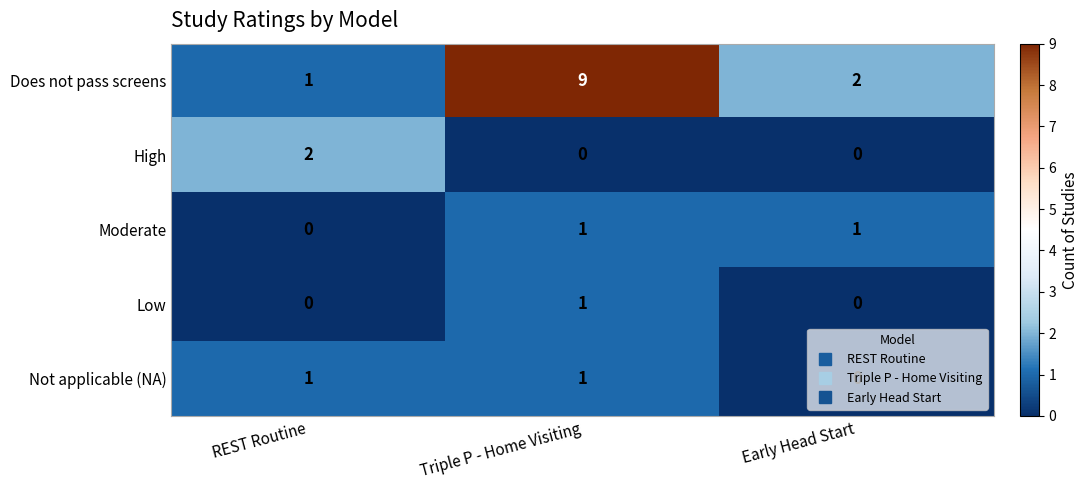

At which category is the sum across all series the highest?

Triple P - Home Visiting